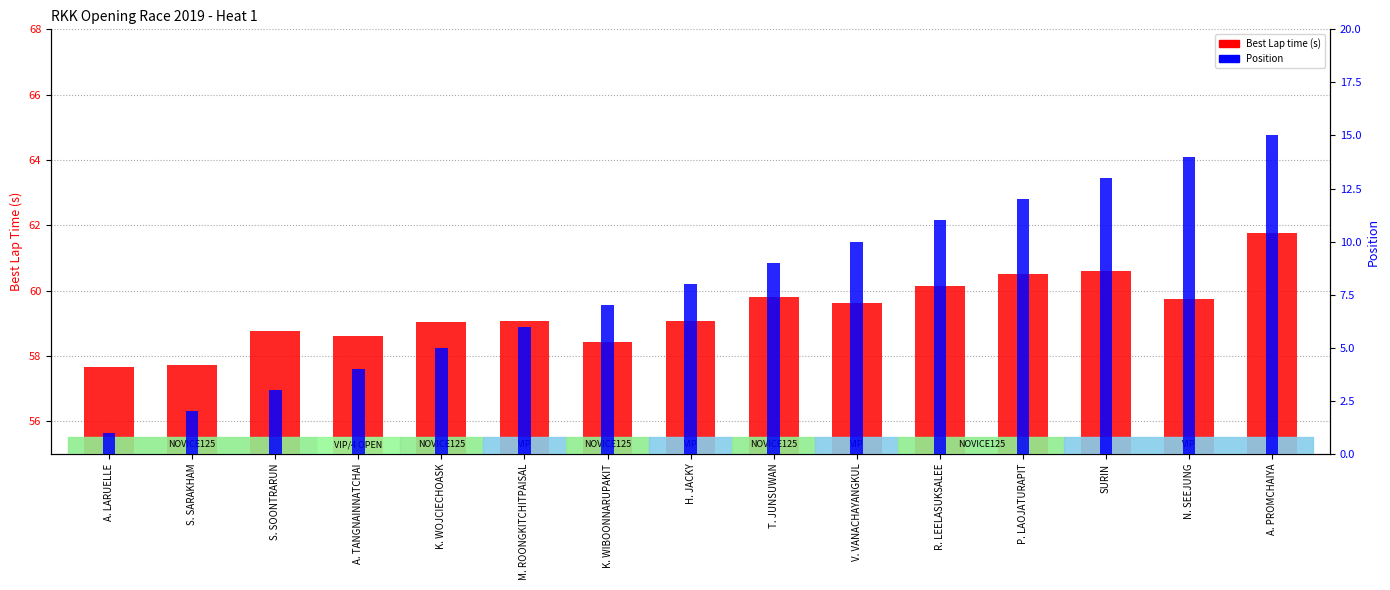

Does the chart contain stacked bars?

No